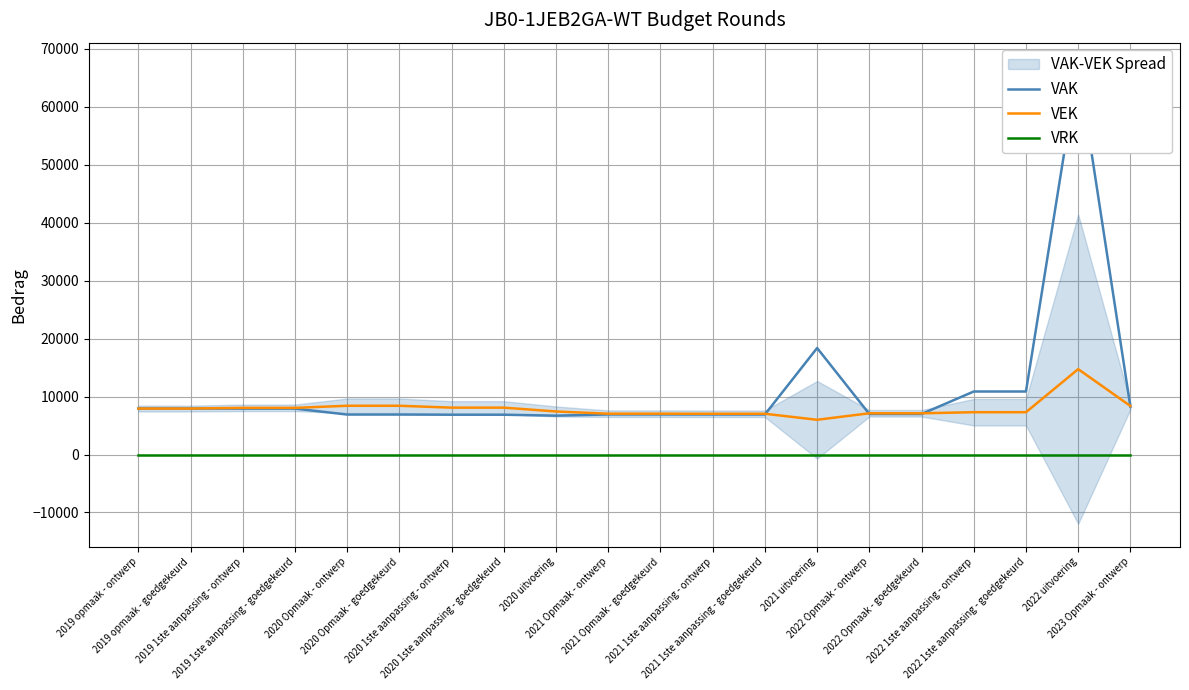

What is the value of the VAK point at the 10th from the left?

6916